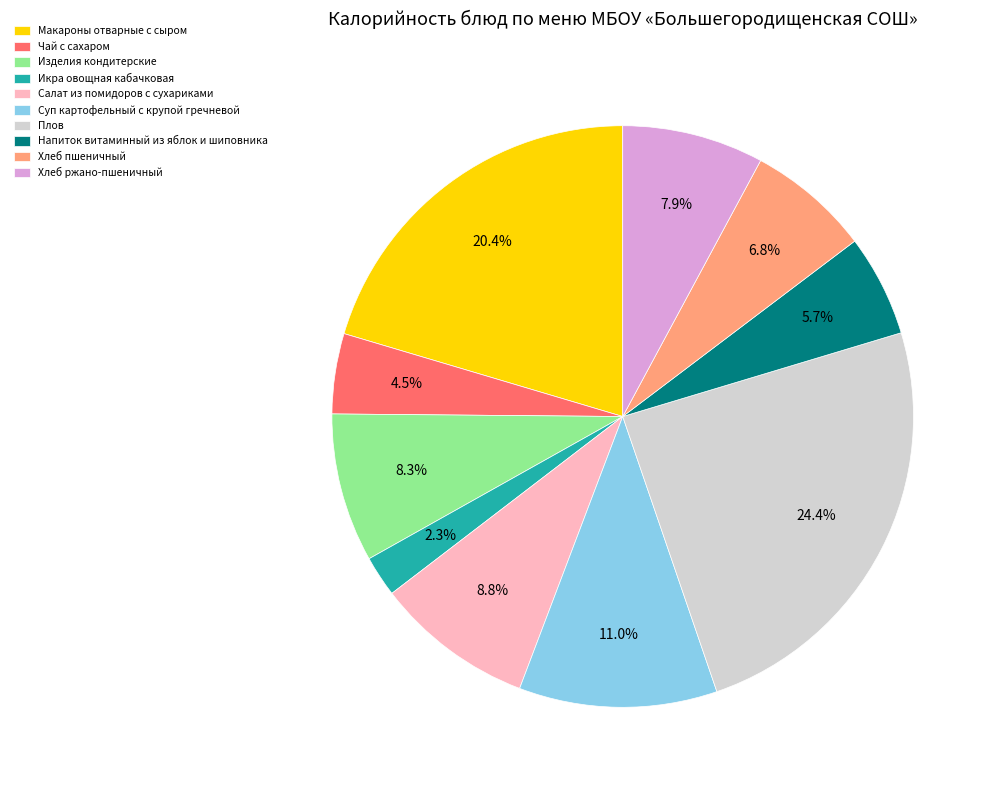

To the nearest percent, what portion does Салат из помидоров с сухариками represent?

9%